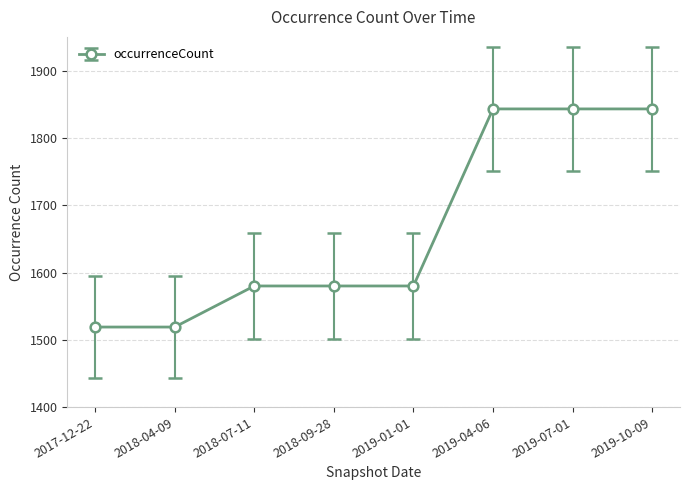

Reading left to right, transcribe all the data shown in this chart.

1519	1519	1580	1580	1580	1843	1843	1843